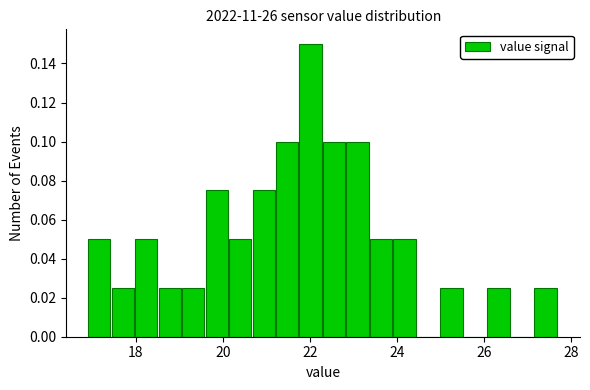

Around what value on the x-axis is the tallest bar? Give the approximate position of its centre, as read against the axis.

22.0